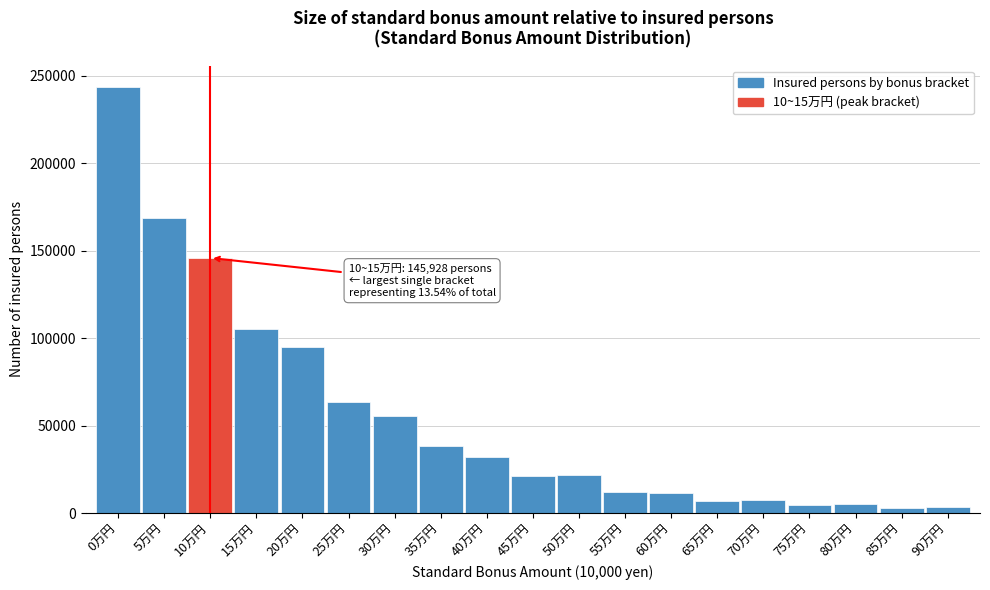

What is the label of the 10th bar from the right?

45万円